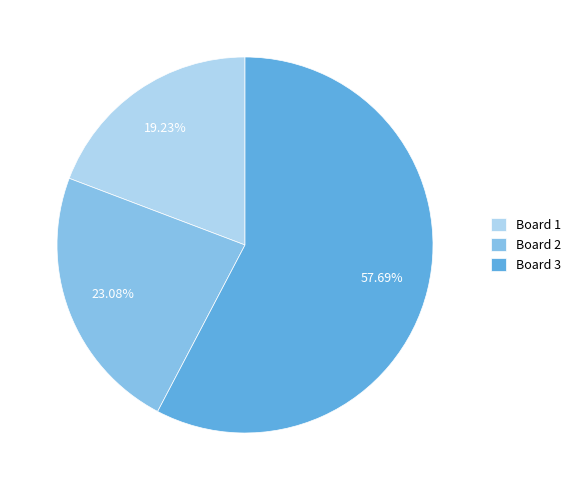

What percentage is the Board 2 slice, to the nearest percent?

23%